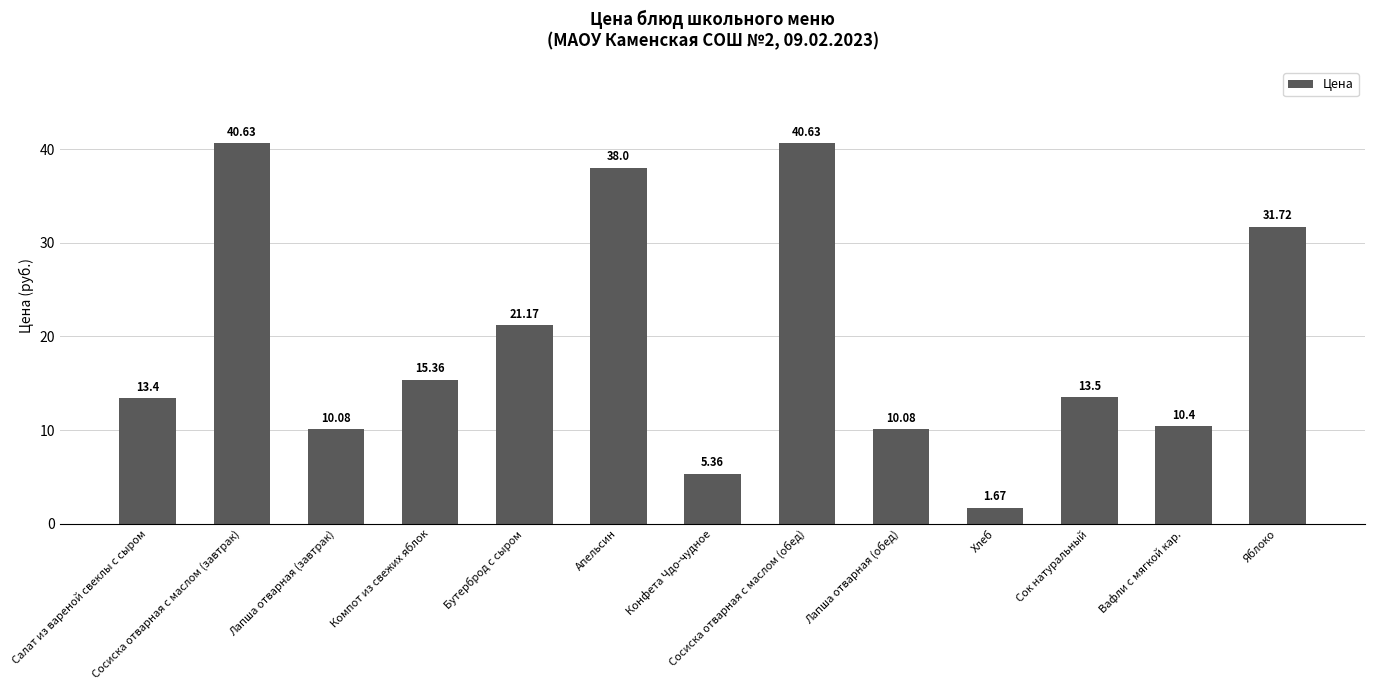

What is the label of the 13th bar from the left?

Яблоко